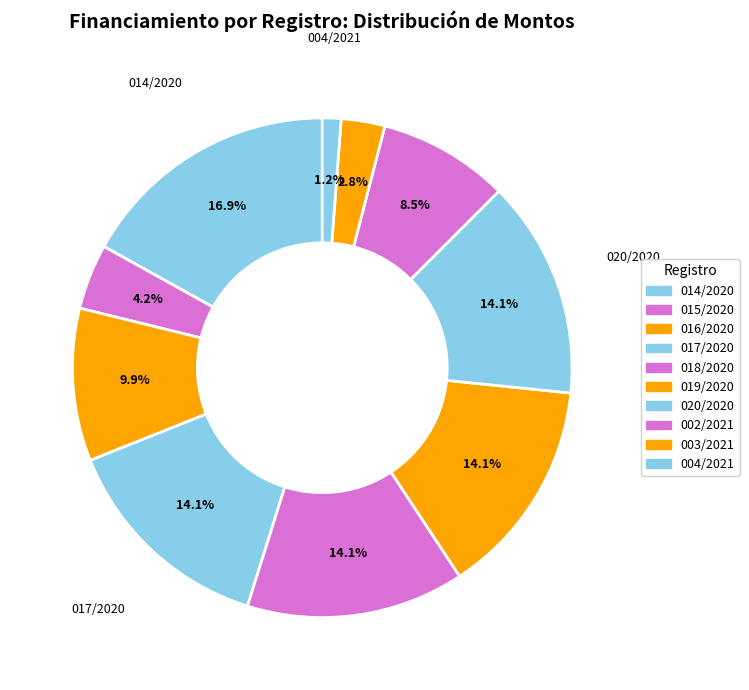

True or false: 004/2021 accounts for 1% of the total.

True